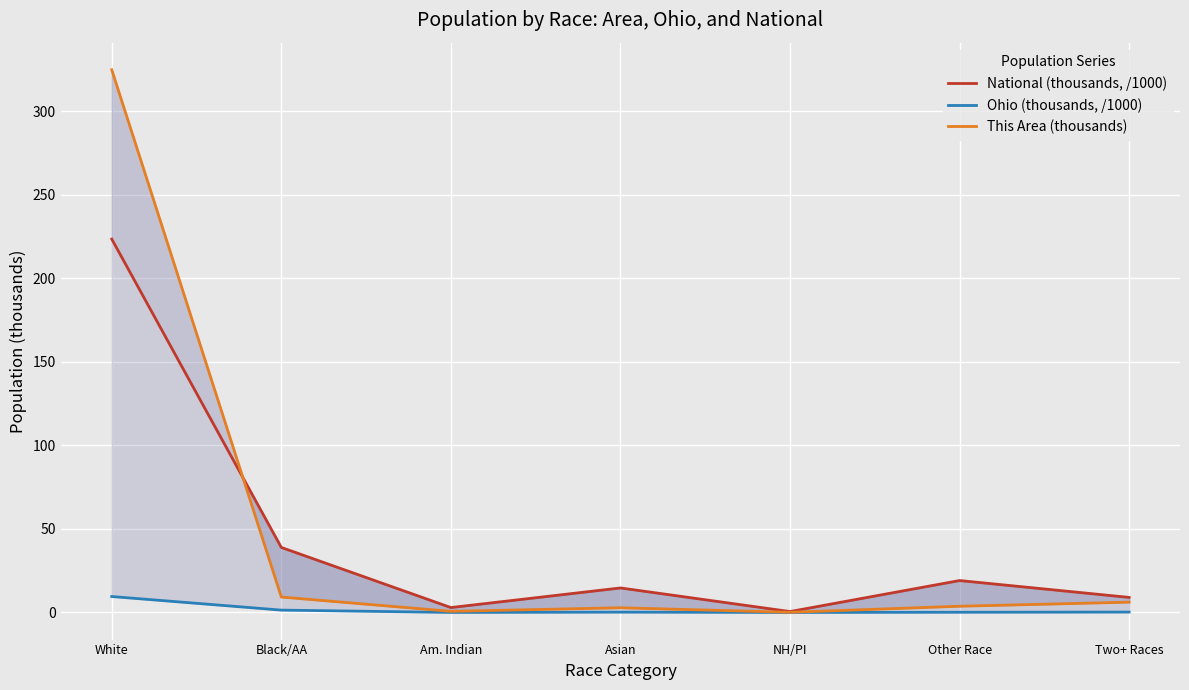

Reading right to left, list all the values displayed in this chart.

National (thousands, /1000): Two+ Races=9.0	Other Race=19.1	NH/PI=0.5	Asian=14.7	Am. Indian=2.9	Black/AA=38.9	White=223.6
Ohio (thousands, /1000): Two+ Races=0.2	Other Race=0.1	NH/PI=0.0	Asian=0.2	Am. Indian=0.0	Black/AA=1.4	White=9.5
This Area (thousands): Two+ Races=6.2	Other Race=3.7	NH/PI=0.1	Asian=2.8	Am. Indian=0.7	Black/AA=9.2	White=324.9